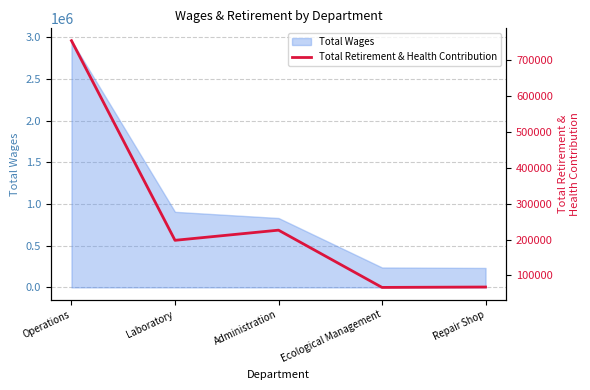

What is the label of the 4th point from the left?

Ecological Management